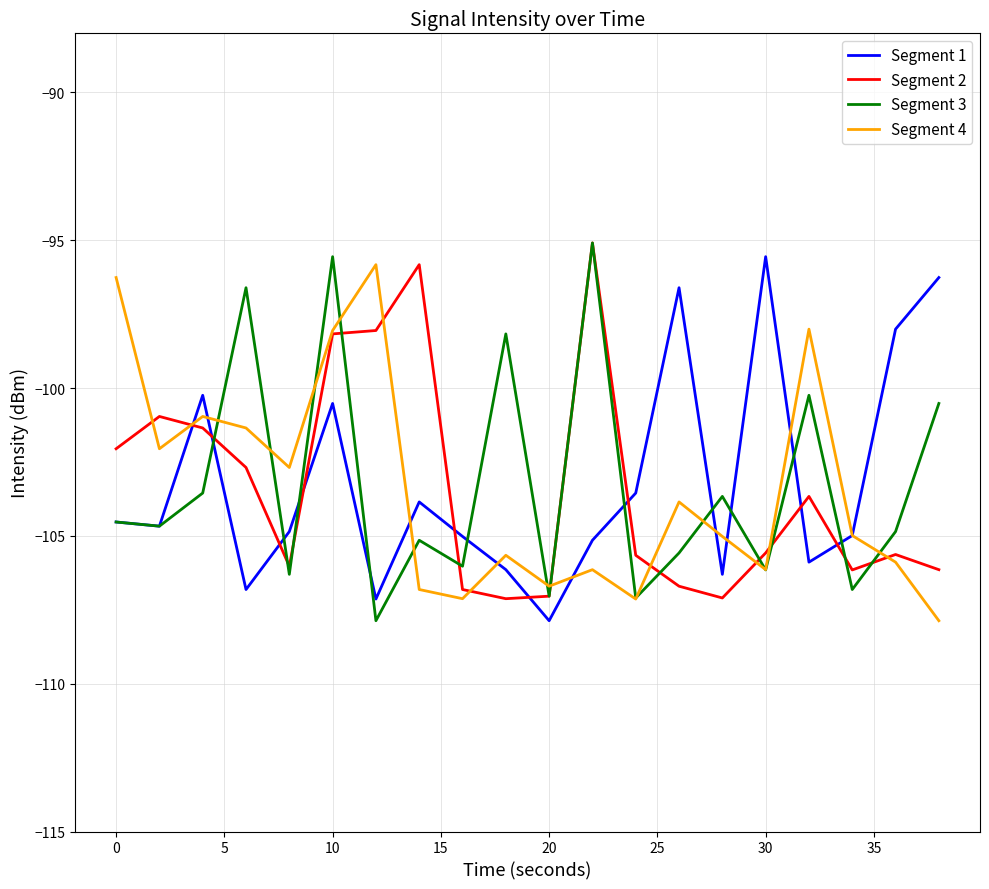

True or false: Segment 3 and Segment 2 intersect in this chart.

True